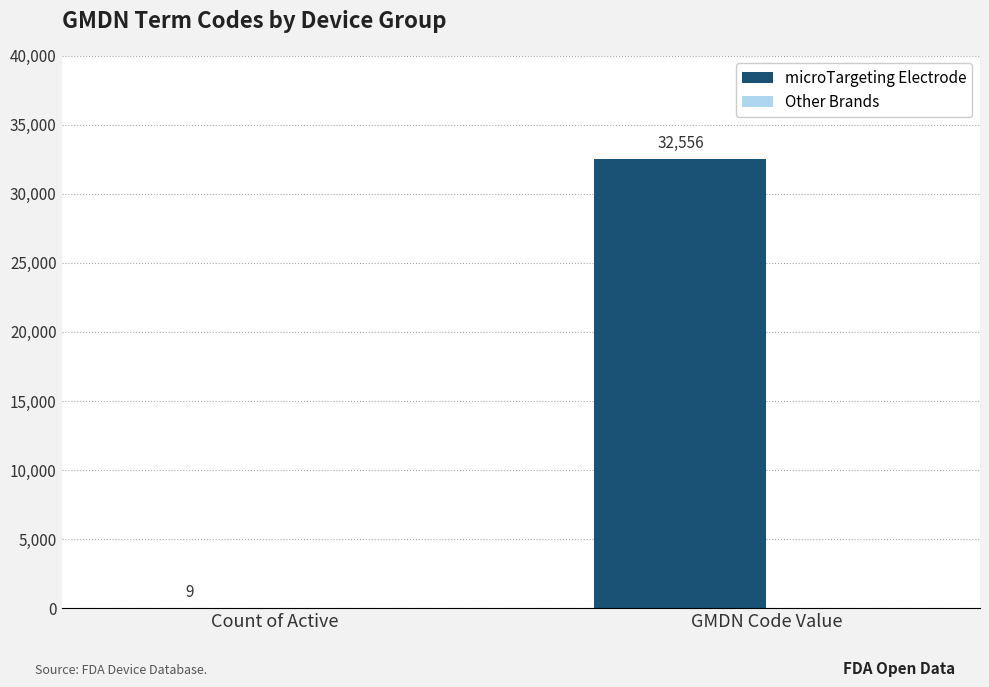

At which label is the value closest to 16282?

Count of Active